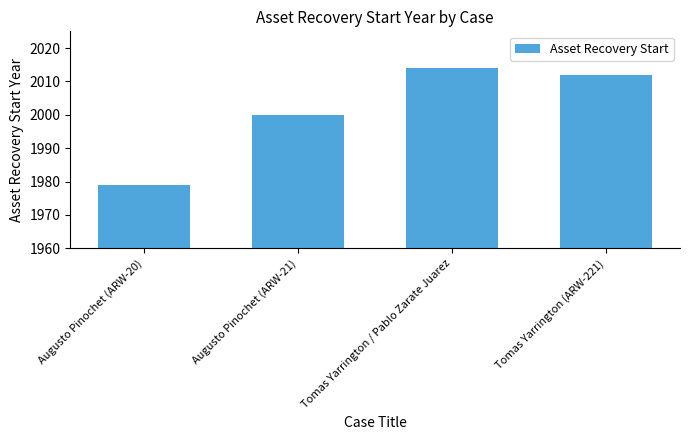

What is the label of the 2nd bar from the left?

Augusto Pinochet (ARW-21)